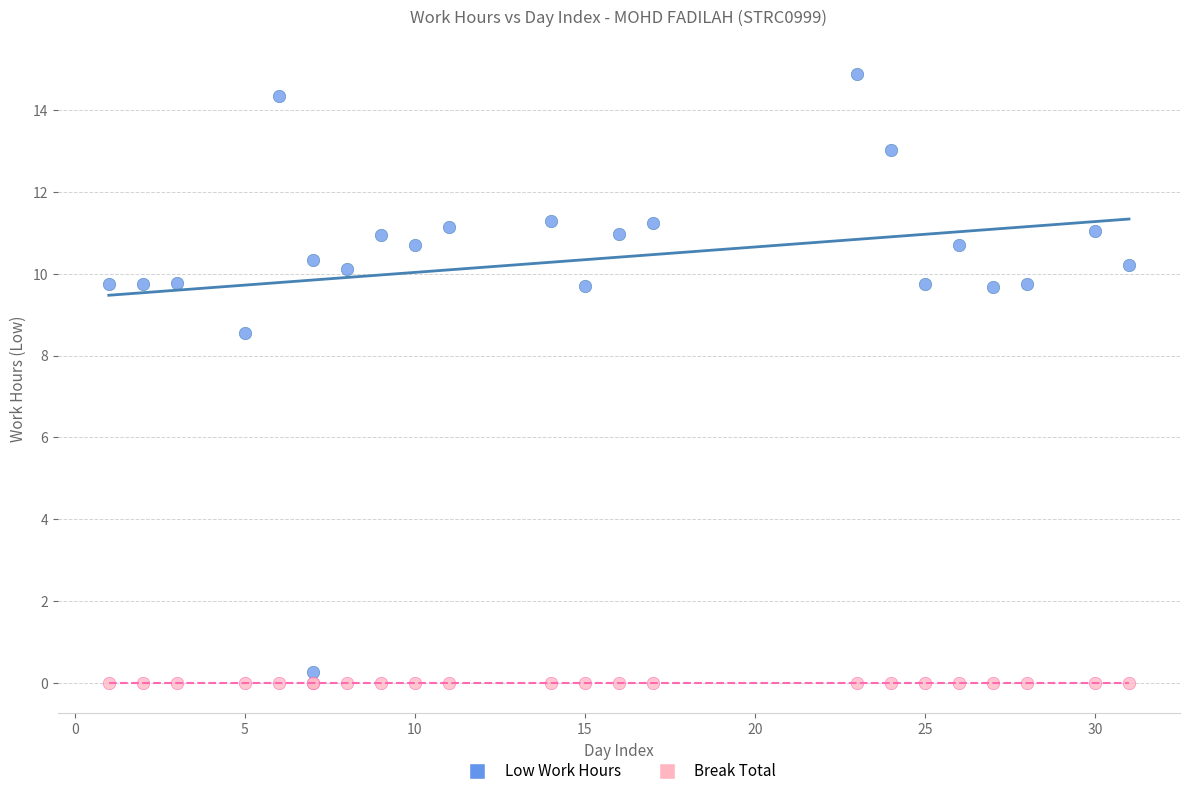

Which series reaches the maximum Y coordinate?

Low Work Hours